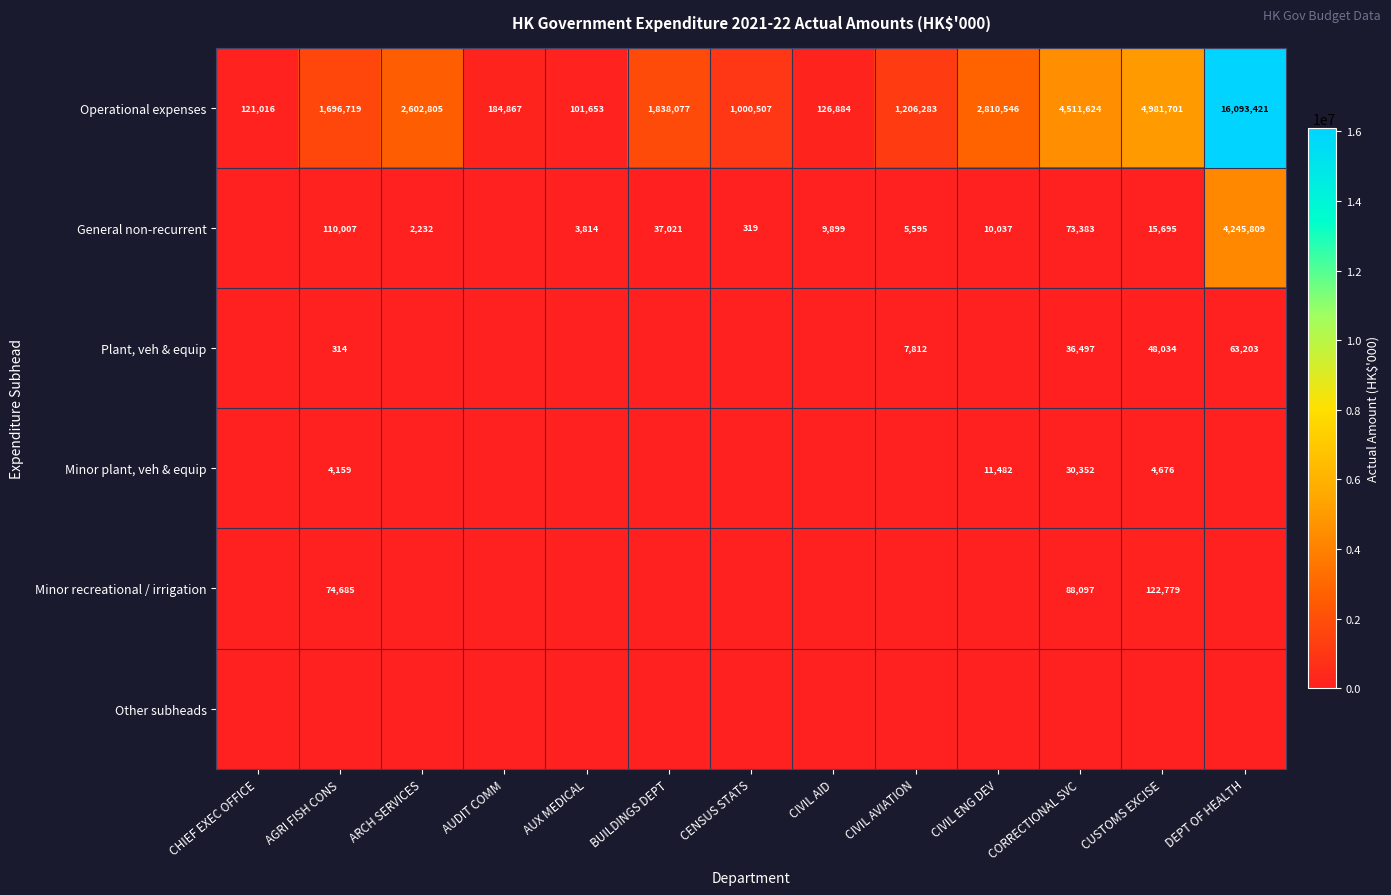

What is the sum of all Operational expenses values?

37276103